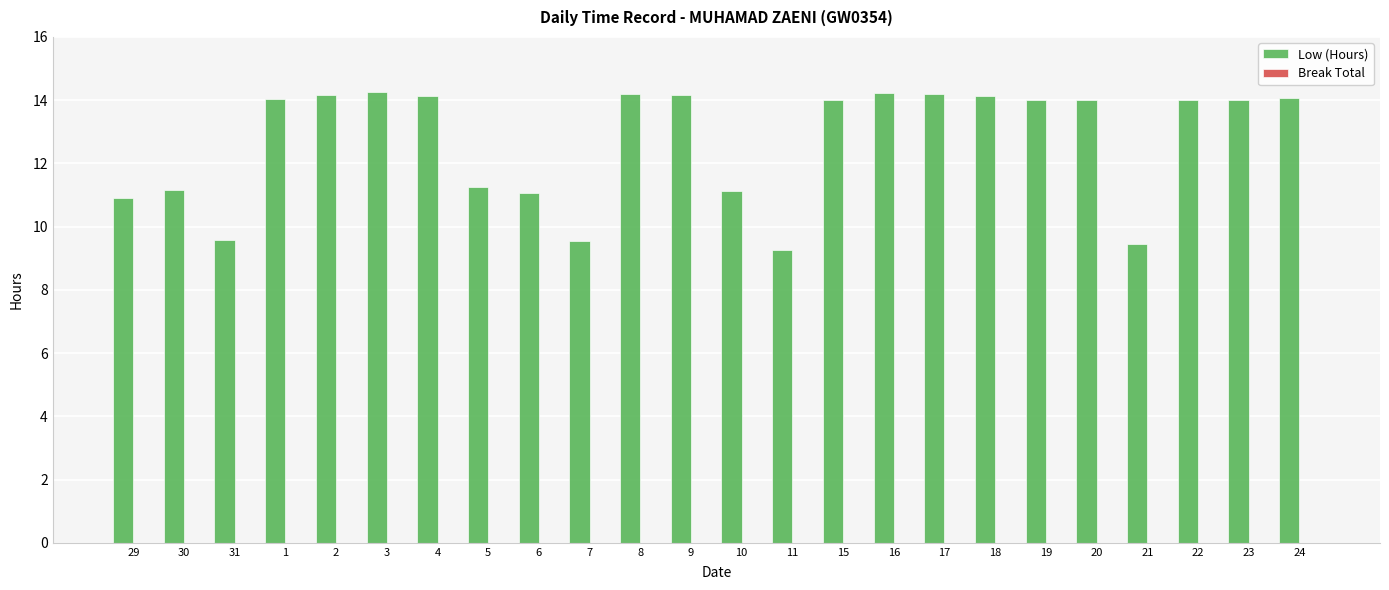

Approximately how many times larger is the value at 24 compared to 3?

1.0